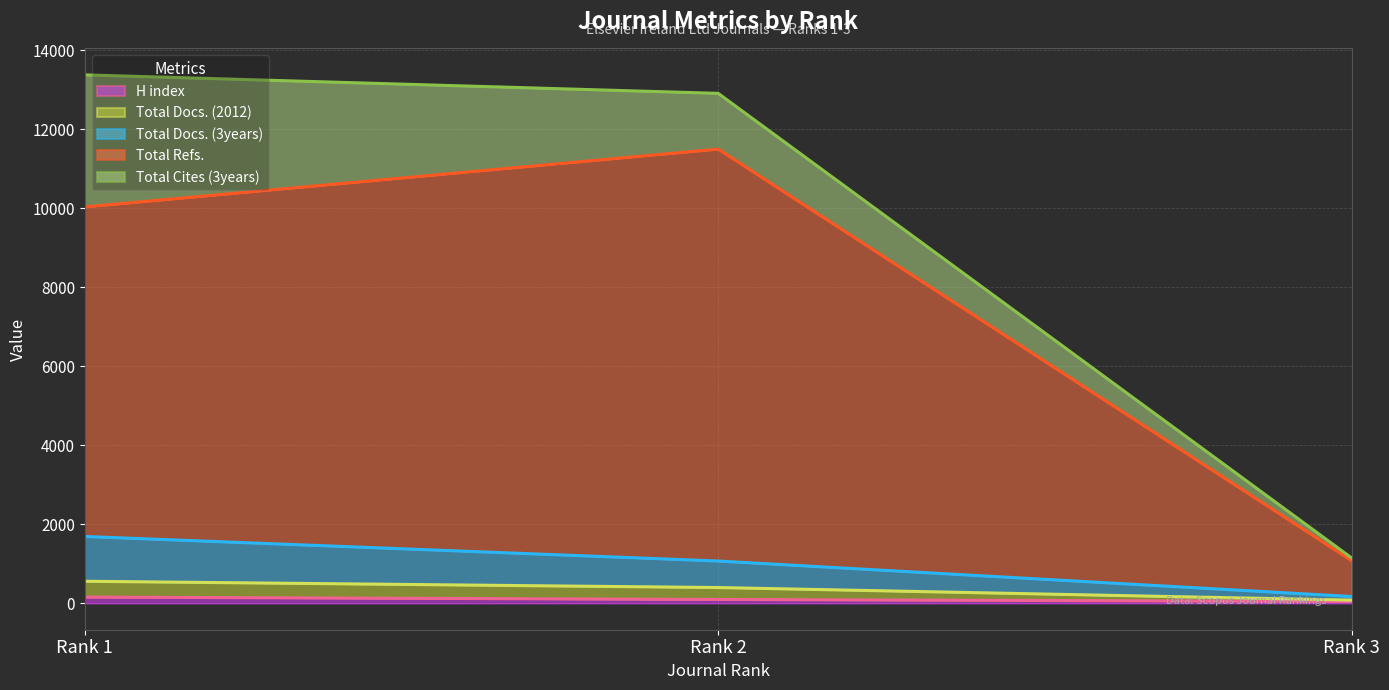

At which label is Total Cites (3years) (line) closest to 7262?

Rank 2